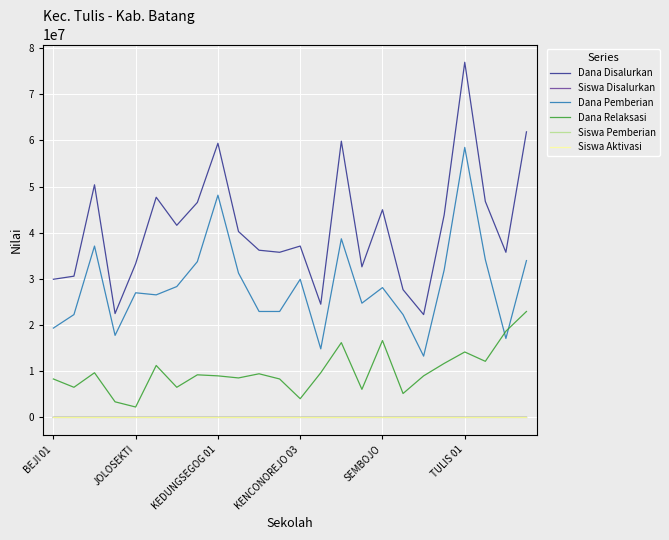

What is the lowest value of the Dana Disalurkan series?

22275000